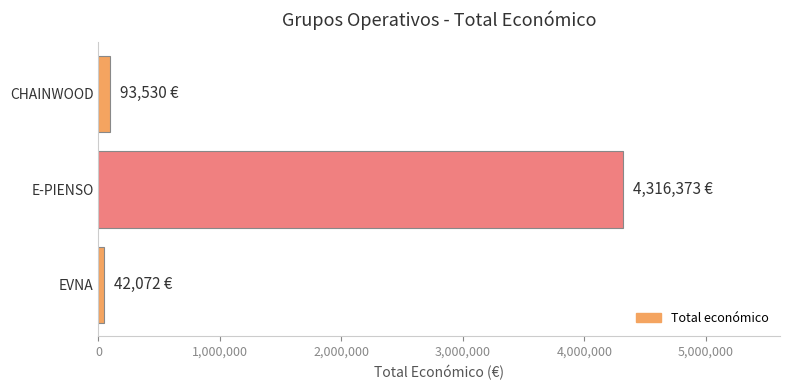

Rank the categories by value from highest to lowest.

E-PIENSO, CHAINWOOD, EVNA